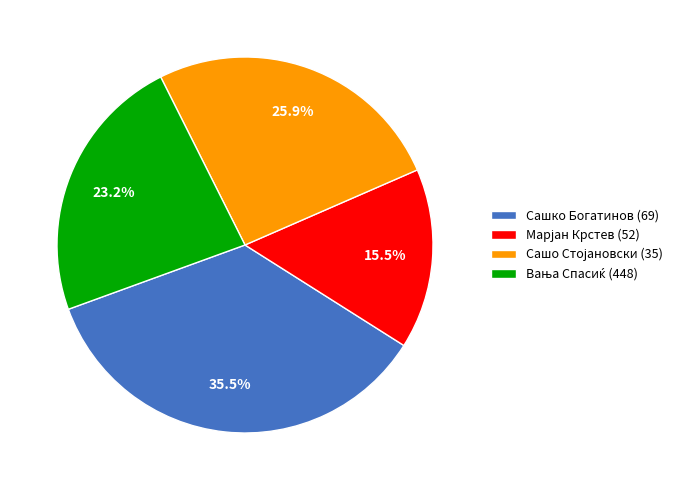

Is there a majority slice in this chart?

No